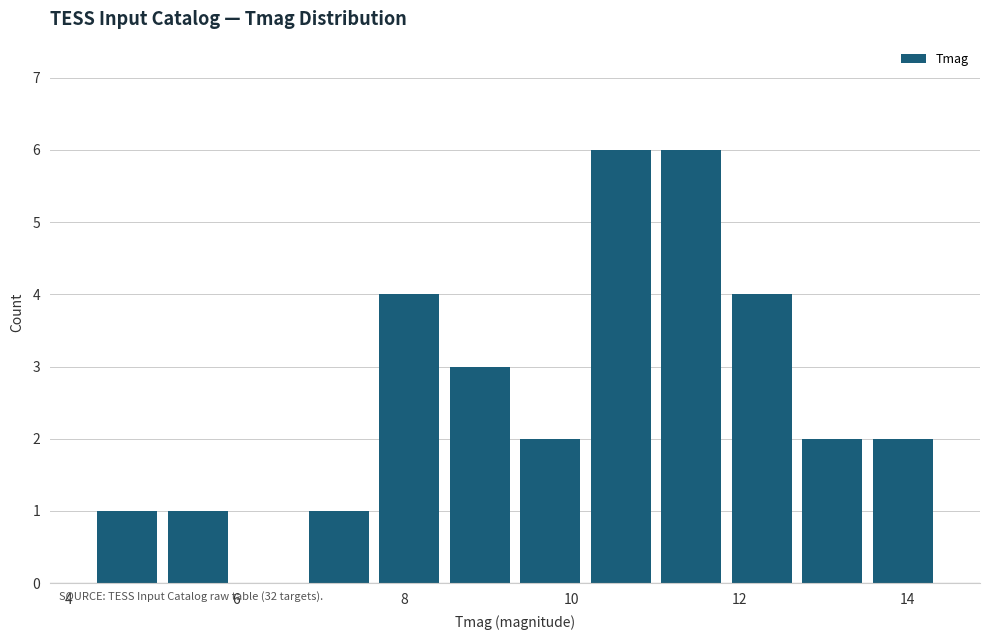

Reading left to right, list every bar in this chart as the range it spans on the x-axis followed by its height. Neither the bar edges nor the heights are printed on the chart, so give them approximately, as read against the axes.

4.2 to 5.2: 1
5.2 to 6.0: 1
6.0 to 6.8: 0
6.8 to 7.6: 1
7.6 to 8.4: 4
8.4 to 9.4: 3
9.4 to 10.2: 2
10.2 to 11.0: 6
11.0 to 11.8: 6
11.8 to 12.6: 4
12.6 to 13.6: 2
13.6 to 14.4: 2